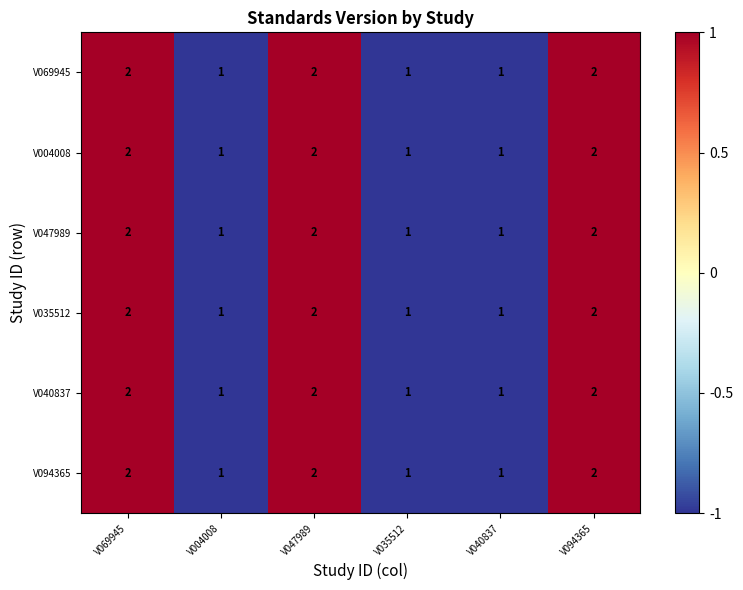

Is the value of V004008 at V035512 greater than the value of V047989 at V094365?

No